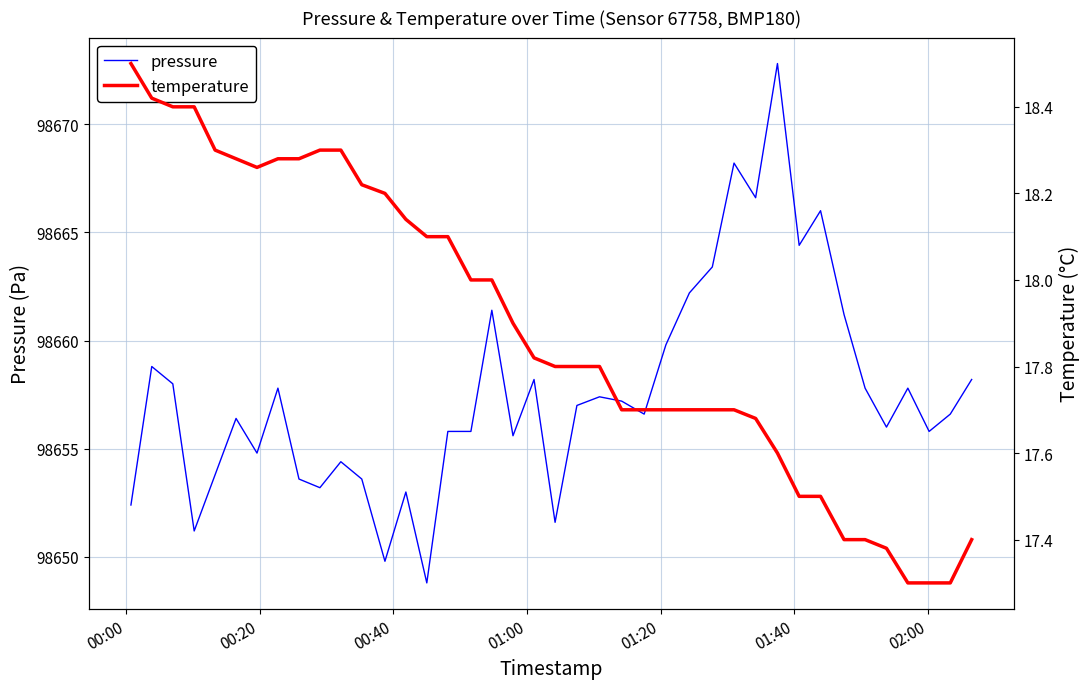

What is the average value of the temperature series?

17.9